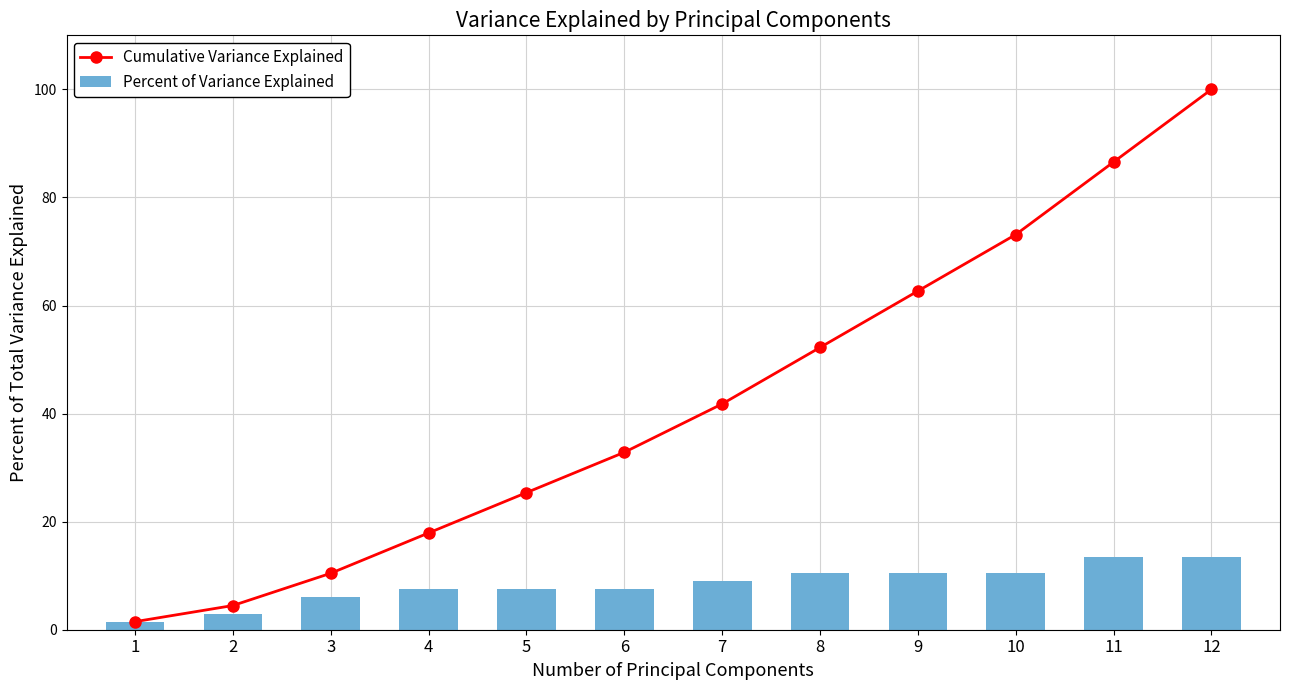

Count the number of data series in this chart.

2